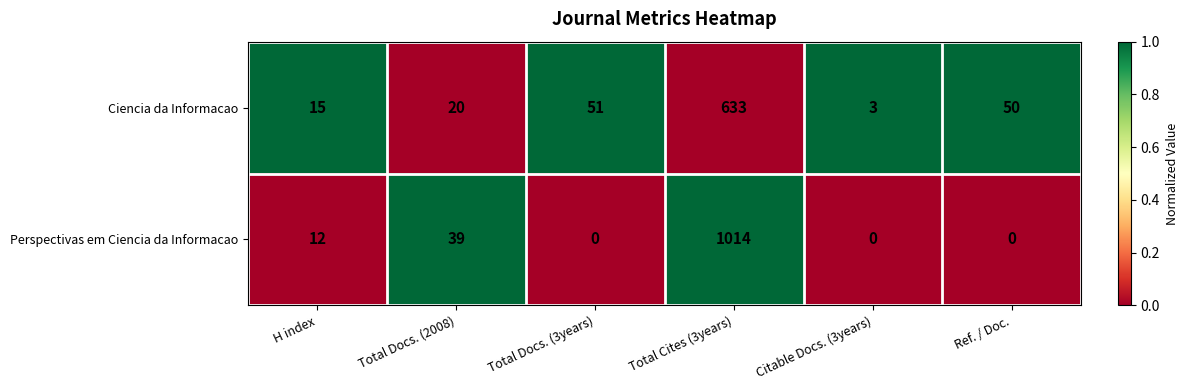

Is it true that Ciencia da Informacao equals 11 at Total Docs. (3years)?

False